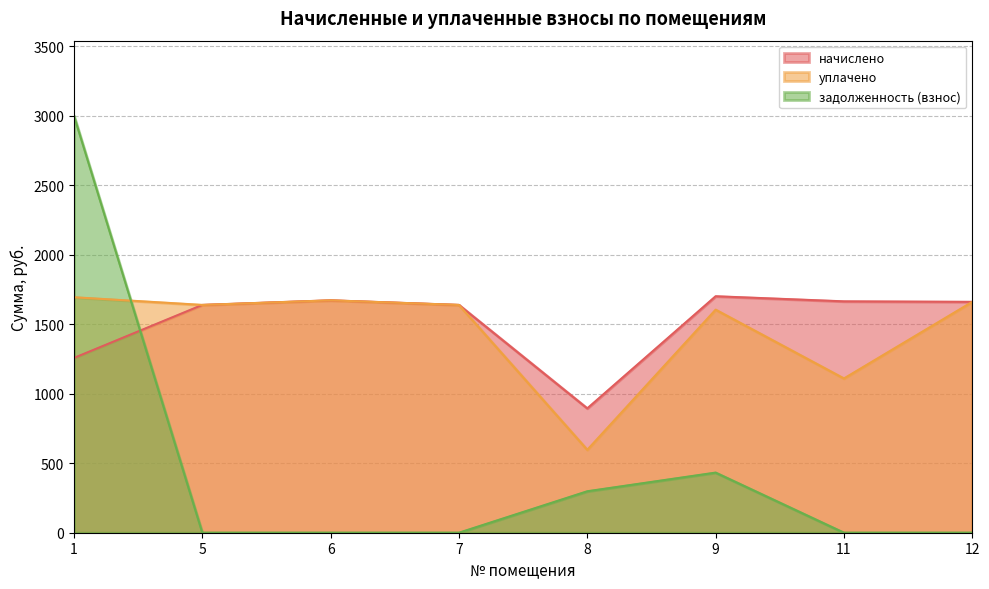

Which series has the largest range (max minus min)?

задолженность (взнос)